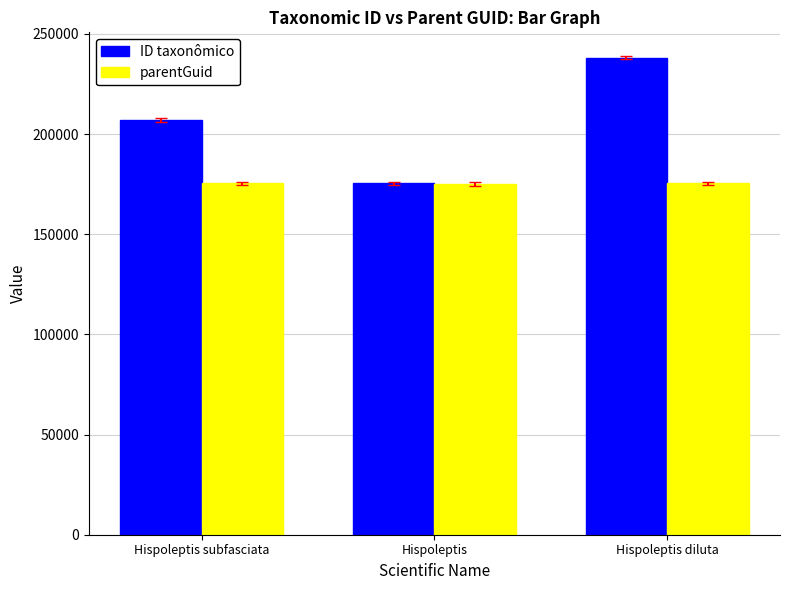

What is the difference between the second highest and minimum values in the ID taxonômico series?

31591